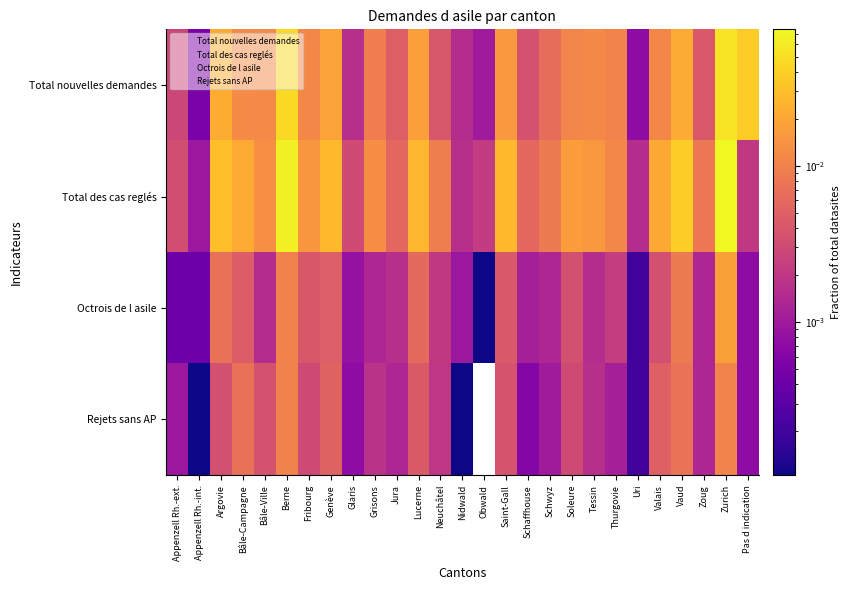

The Octrois de l asile series shows 2.0 at Thurgovie. True or false?

True